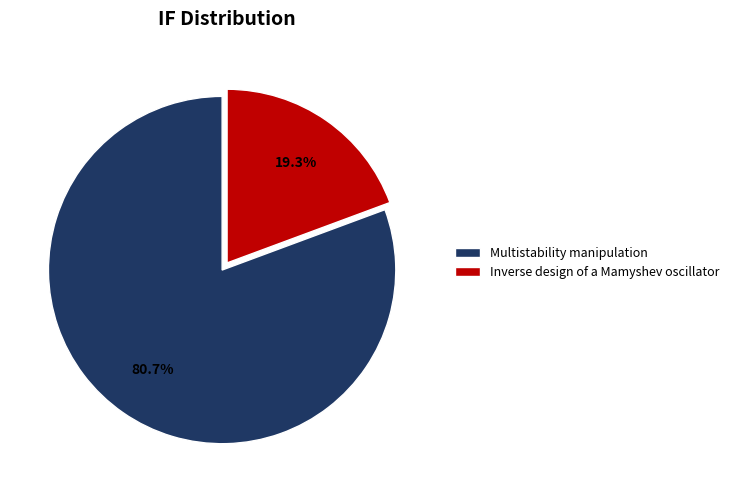

Between Inverse design of a Mamyshev oscillator and Multistability manipulation, which is larger?

Multistability manipulation